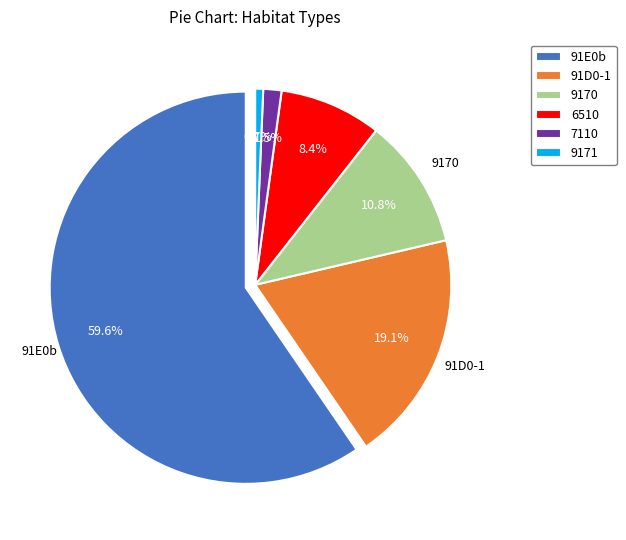

To the nearest percent, what percentage of the pie is 91D0-1?

19%